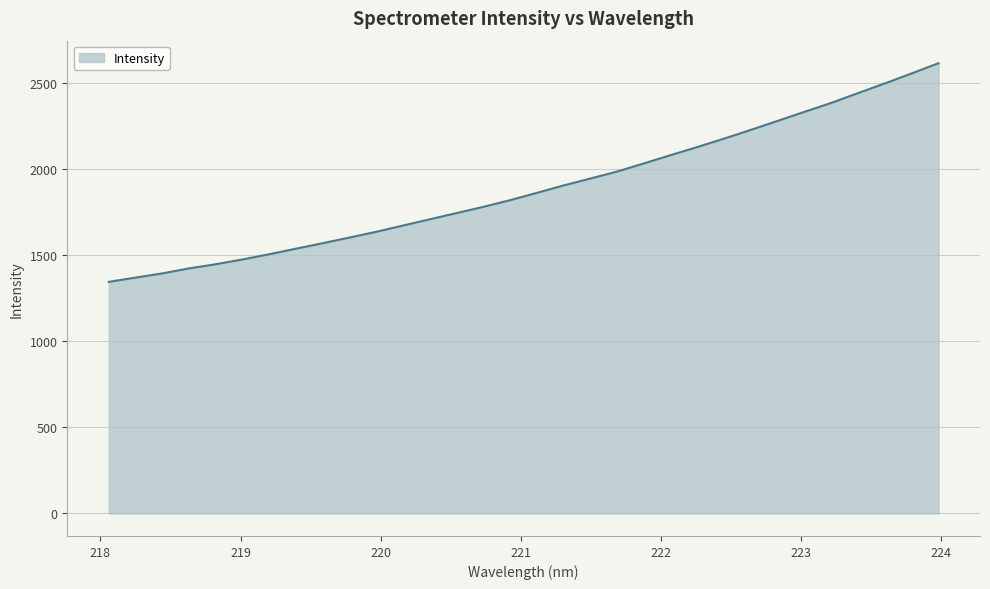

What is the minimum value shown in the chart?

1345.4